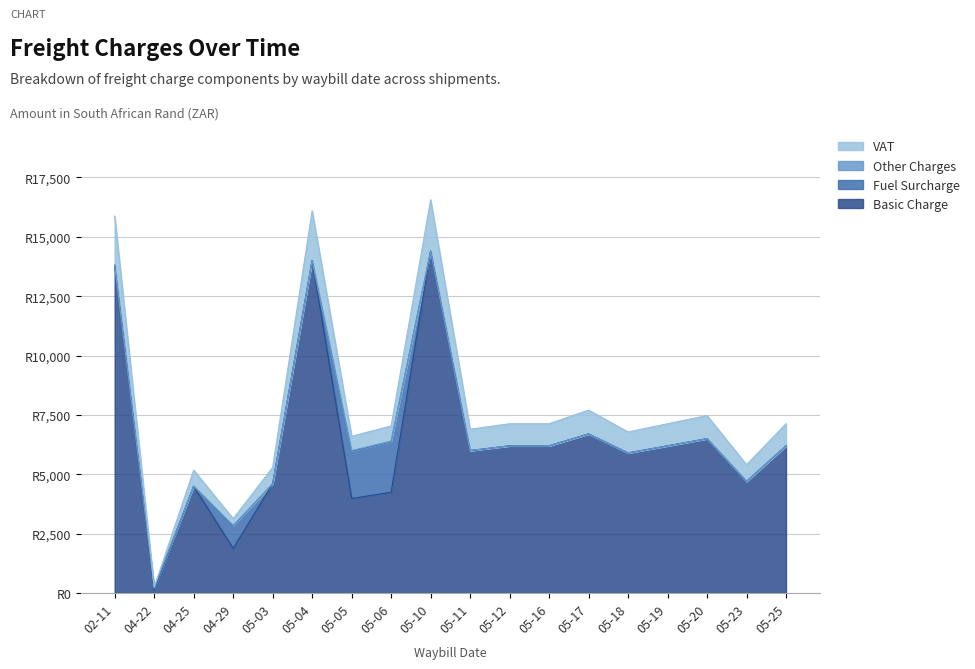

True or false: Basic Chrg has a value of 6500.0 at 05-20.

True